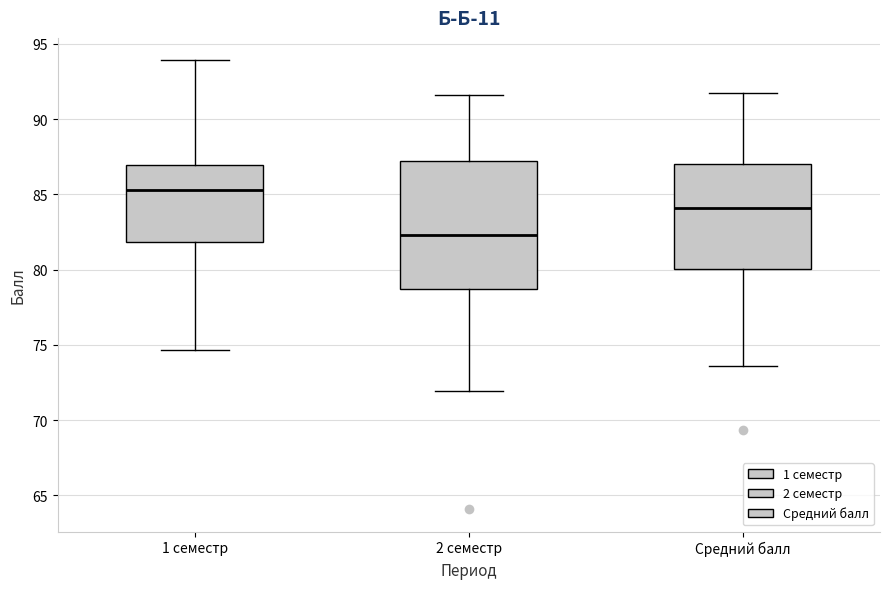

Reading left to right, read every box against the y-axis: the position of its median line, the range the box covers, and the ends of its whiskers. The values are not printed on the chart, so give them approximately, as read against the axis.

1 семестр: median 85.5, box 82.0 to 87.0, whiskers 74.5 to 94.0
2 семестр: median 82.5, box 78.5 to 87.0, whiskers 72.0 to 91.5
Средний балл: median 84.0, box 80.0 to 87.0, whiskers 73.5 to 91.5